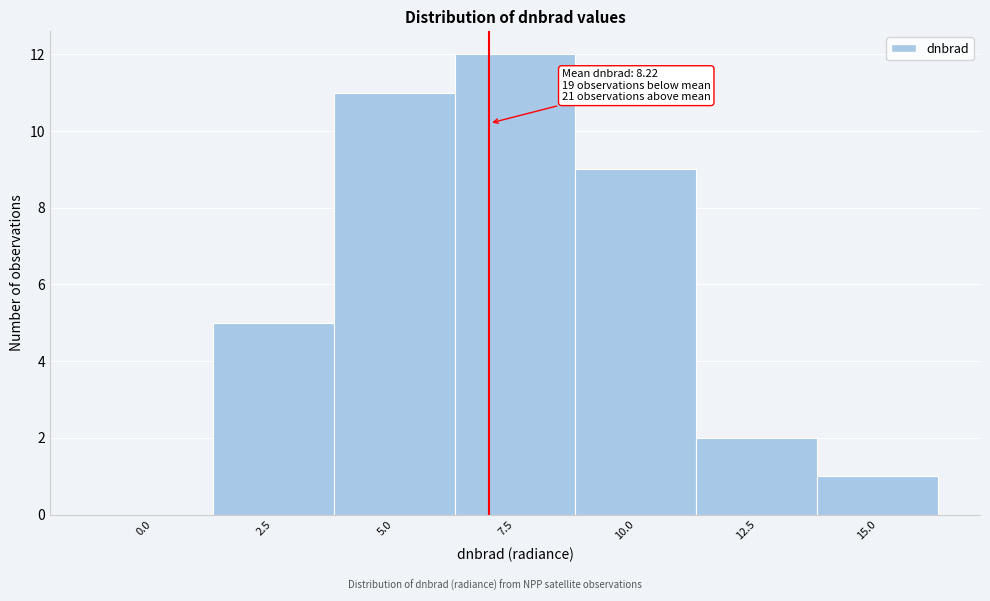

Reading left to right, what are all the values shown in this chart?

0.0=0	2.5=5	5.0=11	7.5=12	10.0=9	12.5=2	15.0=1